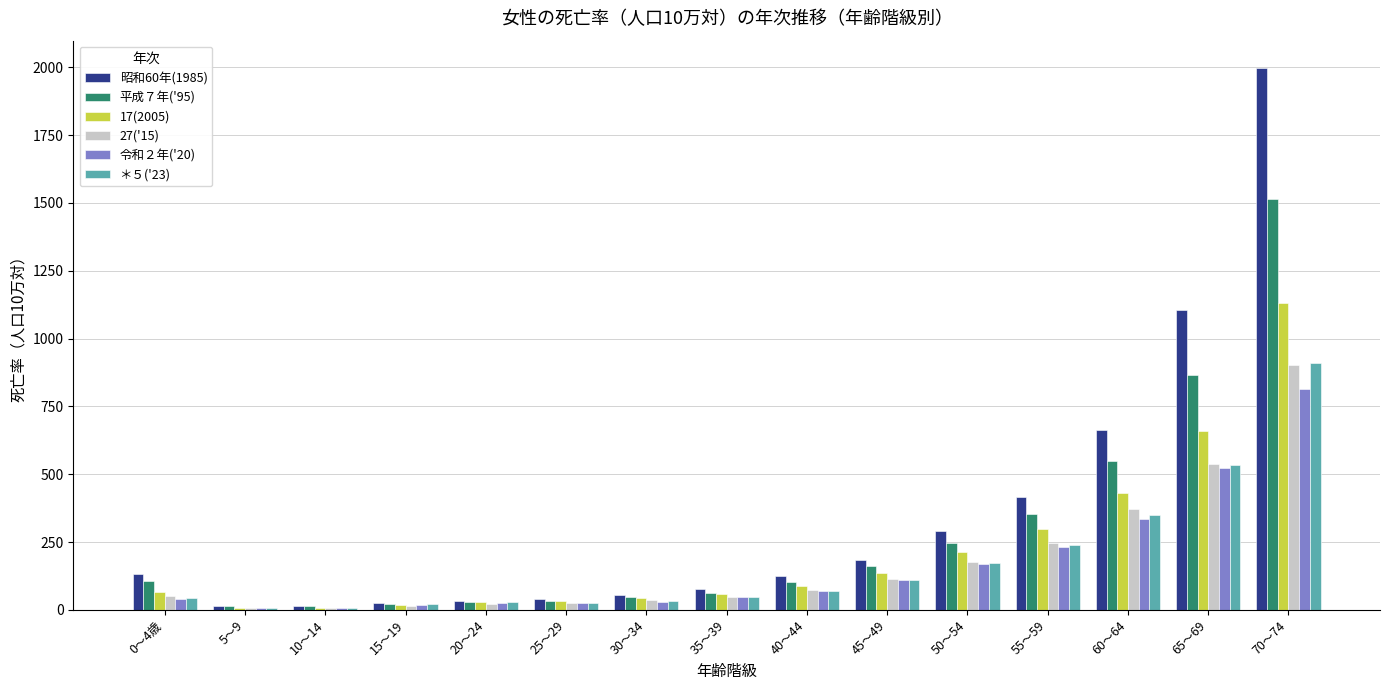

At which category is the sum across all series the highest?

70～74